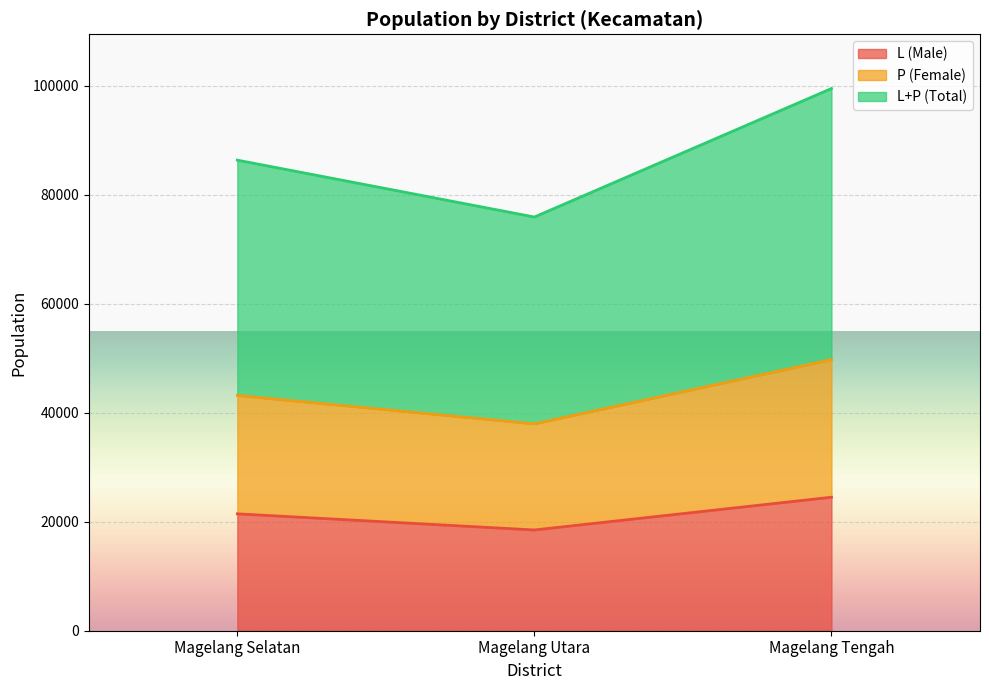

Does the chart display data point markers on the line(s)?

No